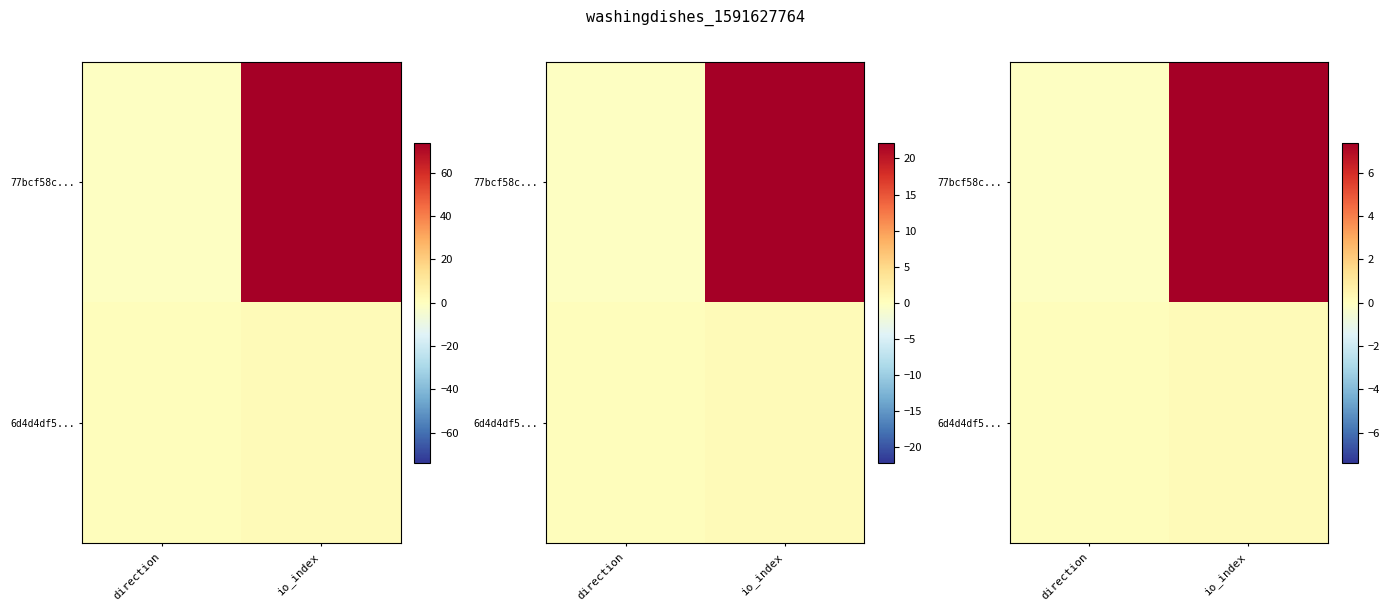

Which series changed the most between direction and io_index?

77bcf58c...